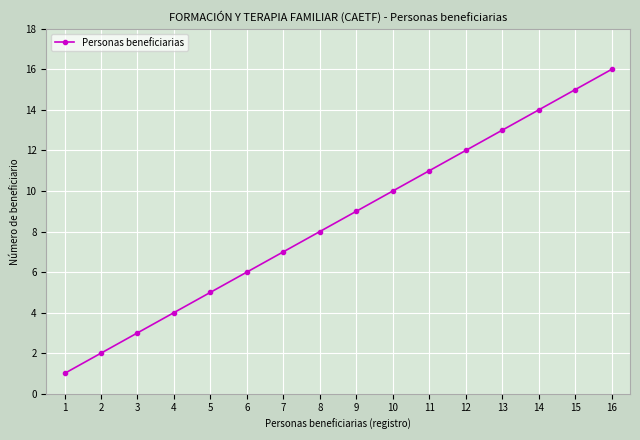

Which category has the highest value across all series?

16